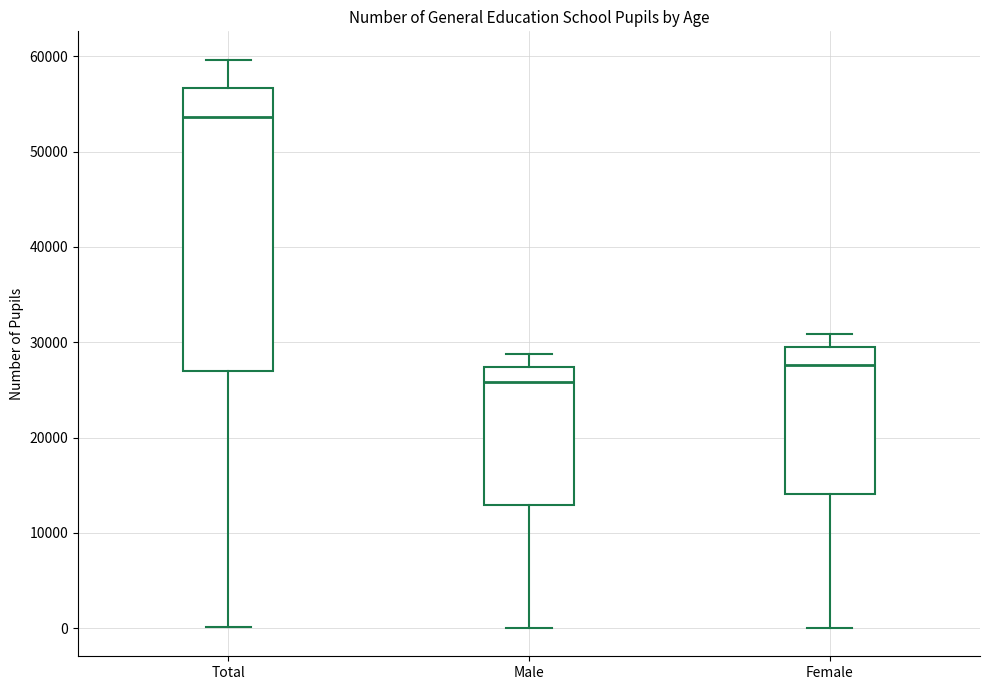

Which box's median line is the lowest?

Male